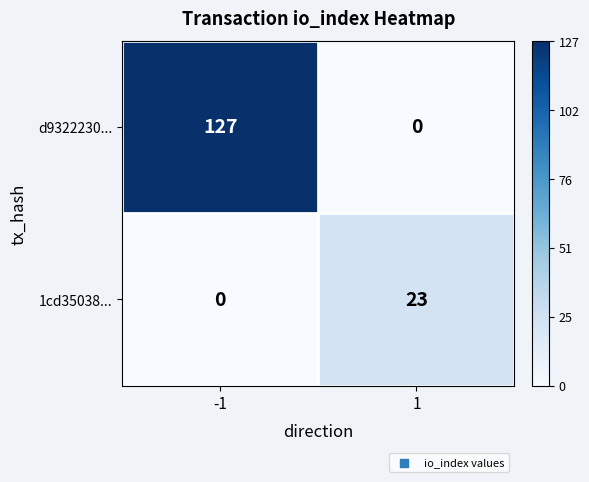

Between -1 and 1, which series saw the biggest shift?

d9322230...